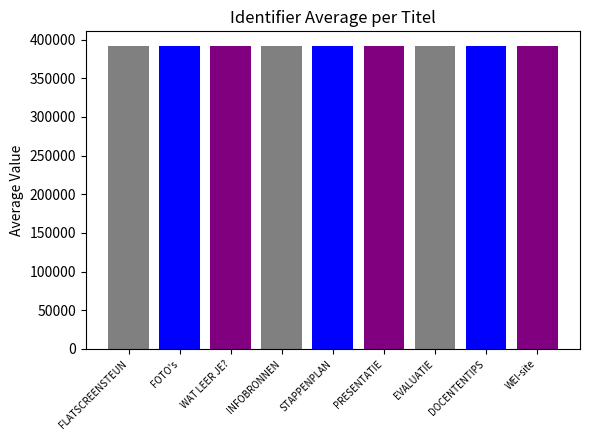

The chart shows a value of 229939 at WEI-site. True or false?

False